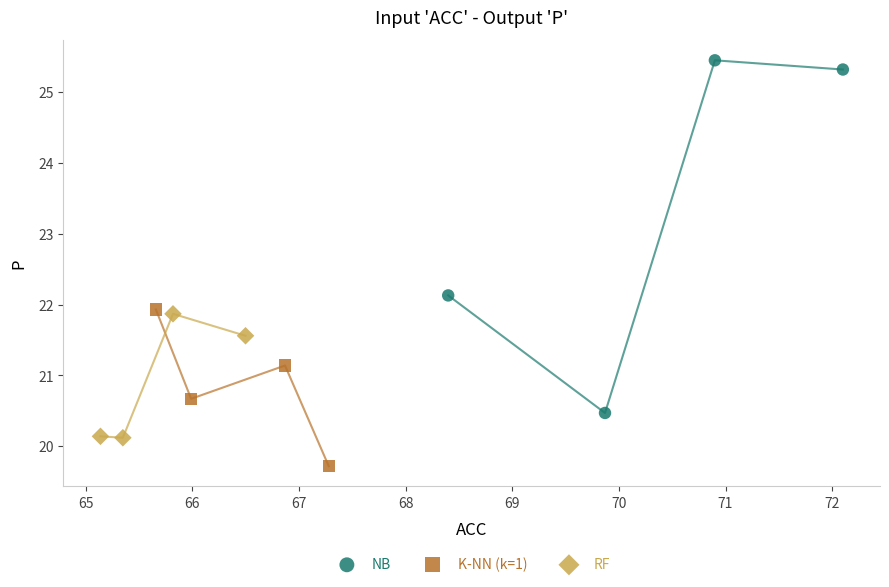

Which series has the largest Y range (max minus min)?

NB